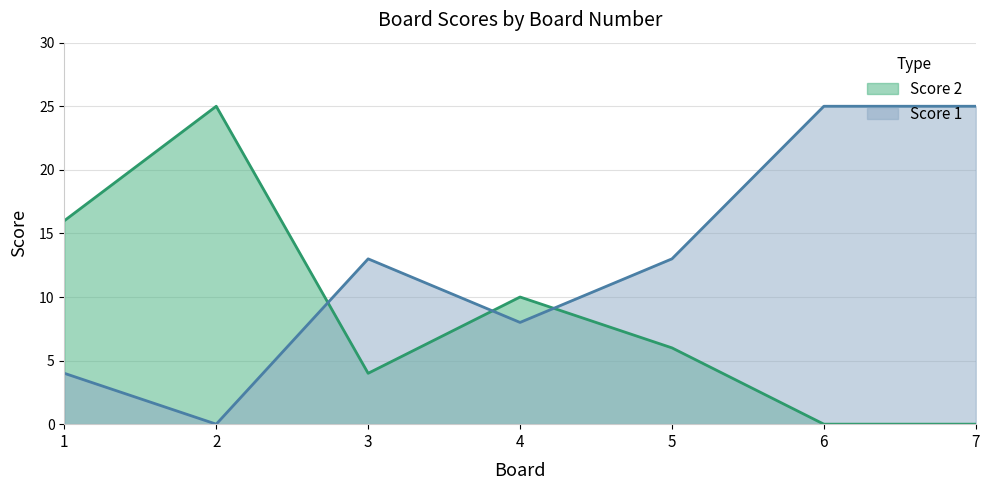

How many values in Score 1 are above zero?

6